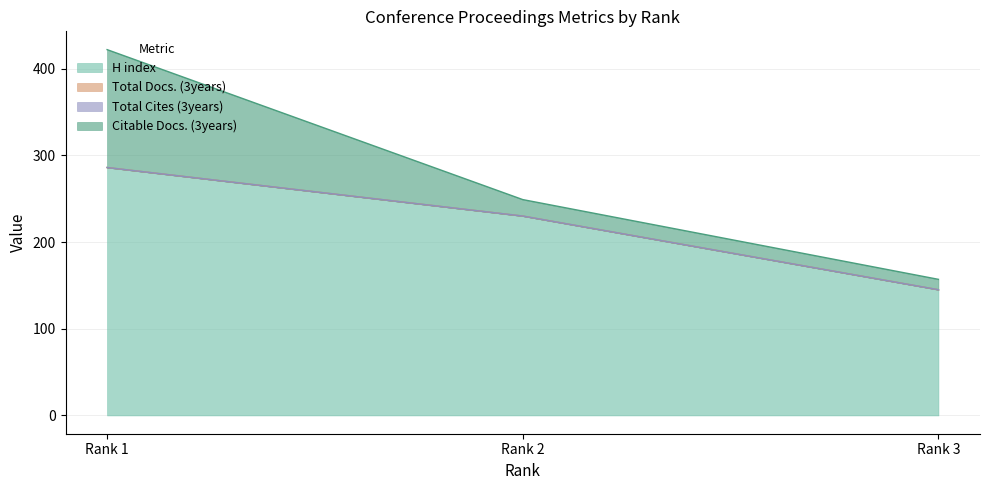

Which has a higher value, Rank 2 or Rank 1?

Rank 1